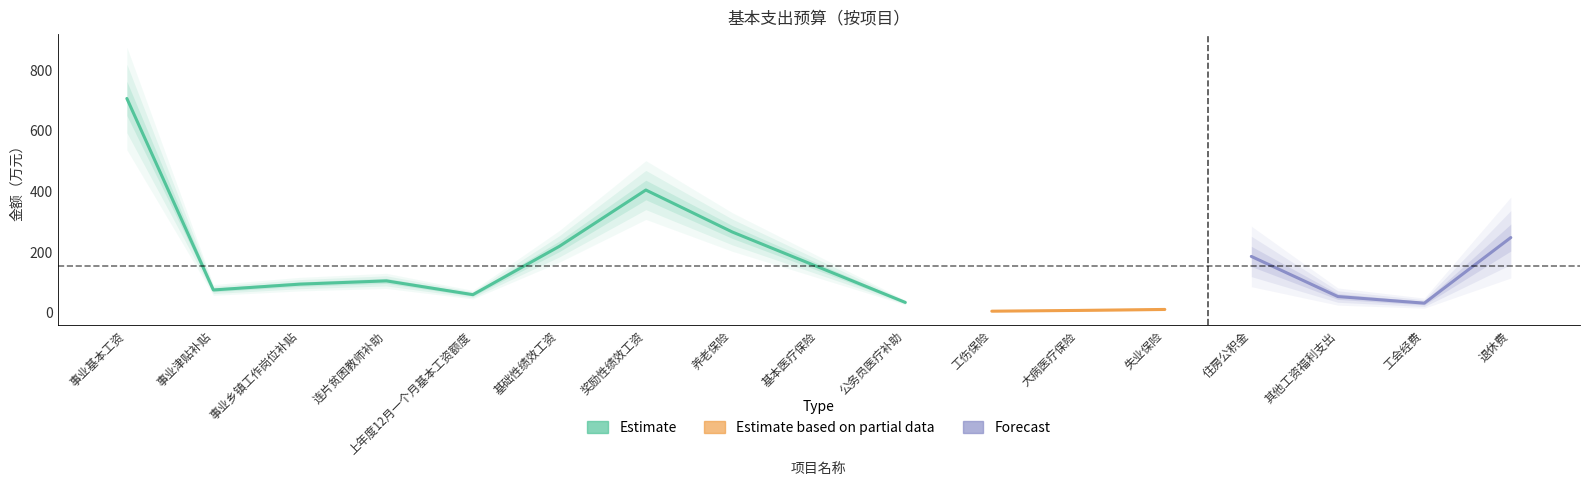

How many distinct data groups are displayed?

3